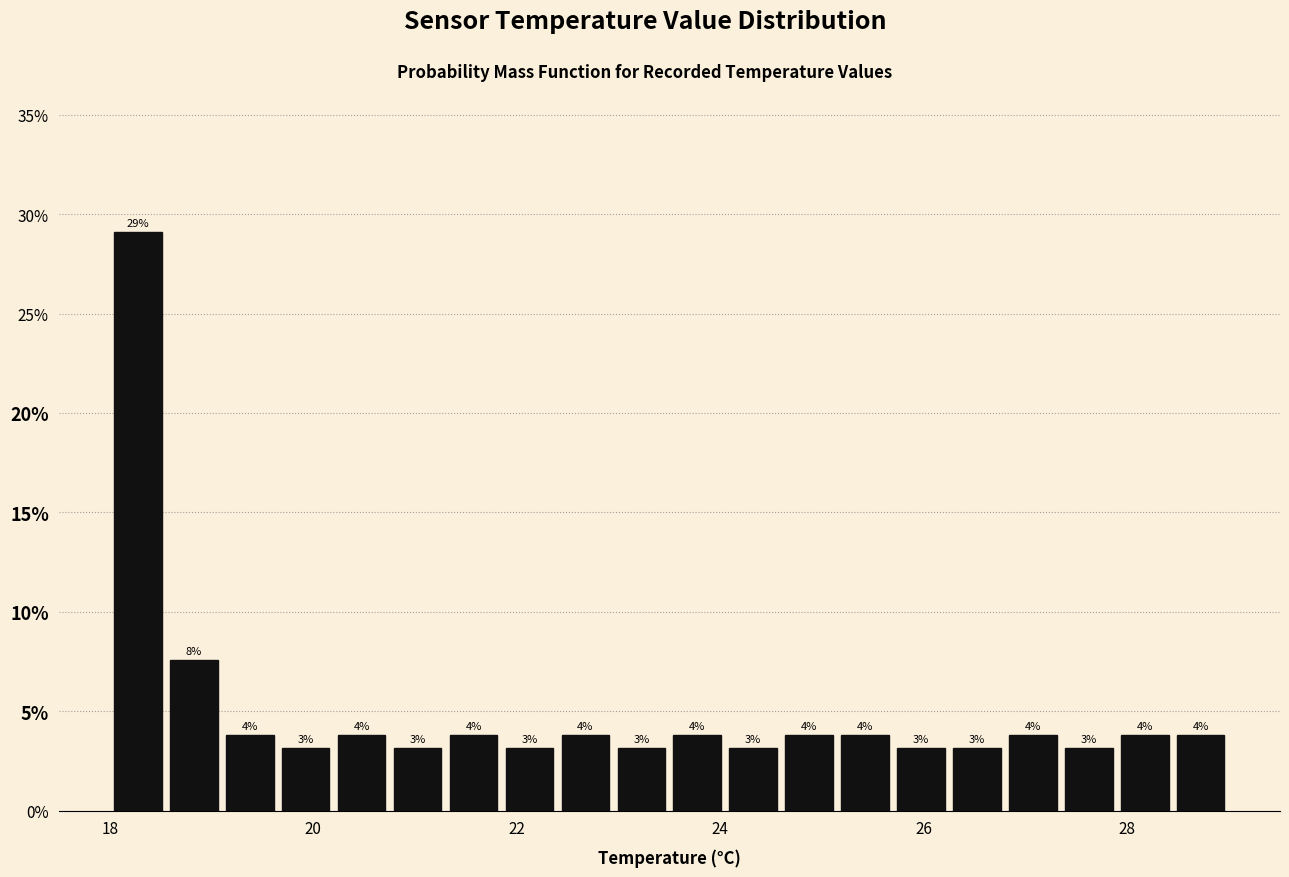

Read against the x-axis, roughly where is the centre of the tallest bar?

18.2